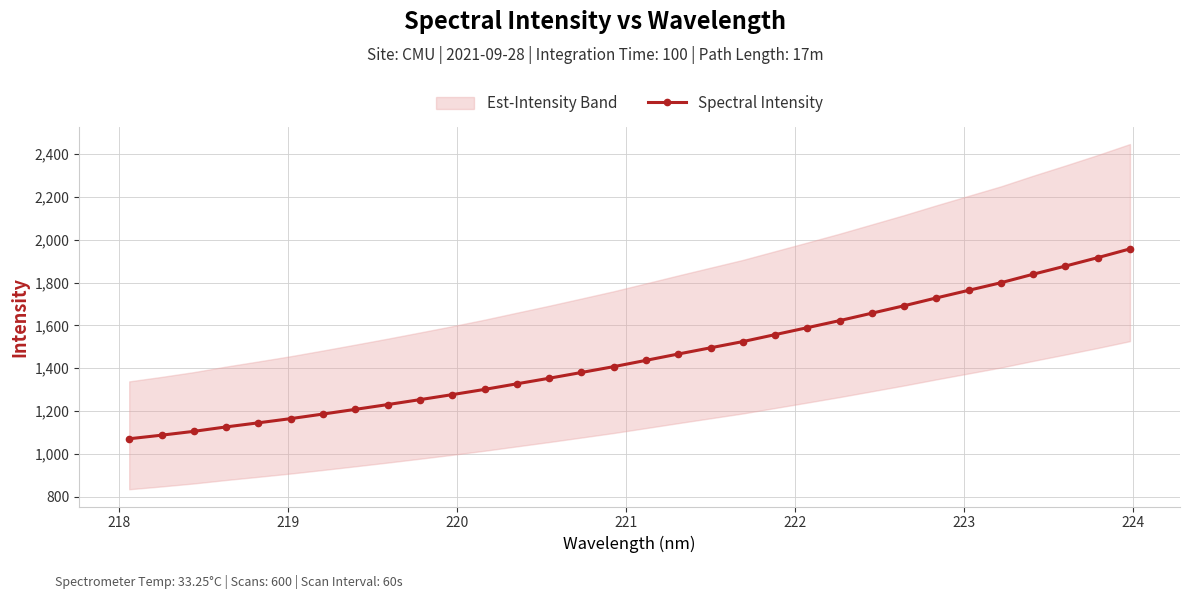

True or false: there are more than 1 points higher than both neighbors.

False